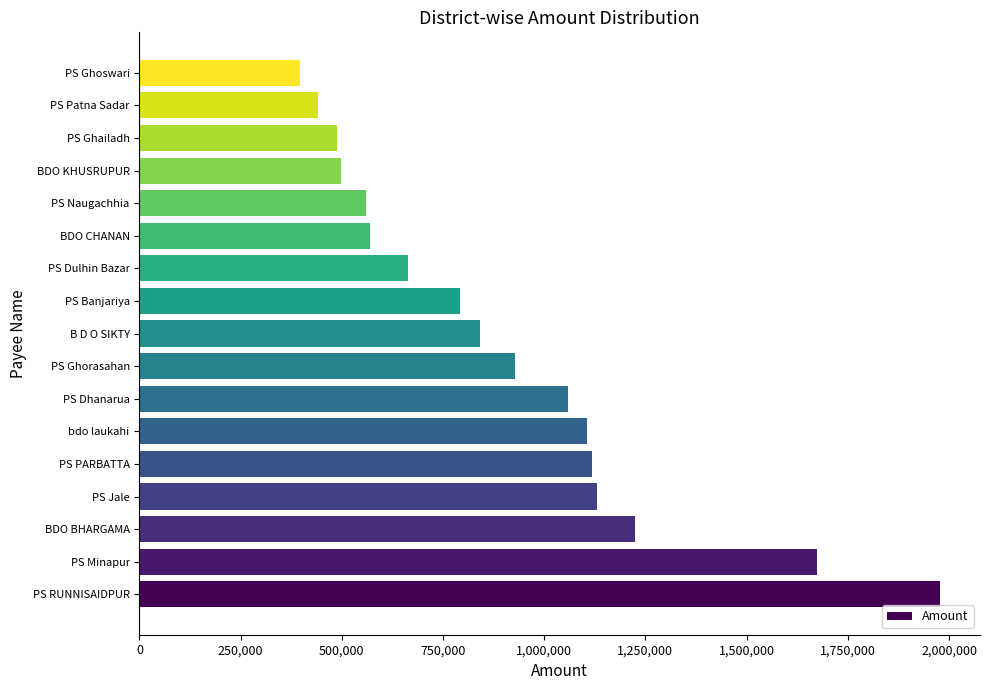

Reading bottom to top, list all the values displayed in this chart.

PS RUNNISAIDPUR=1977664	PS Minapur=1674012	BDO BHARGAMA=1225281	PS Jale=1131361	PS PARBATTA=1117183	bdo laukahi=1105755	PS Dhanarua=1059750	PS Ghorasahan=928185	B D O SIKTY=841552	PS Banjariya=791981	PS Dulhin Bazar=663324	BDO CHANAN=568725	PS Naugachhia=559250	BDO KHUSRUPUR=497751	PS Ghailadh=487374	PS Patna Sadar=442223	PS Ghoswari=397562